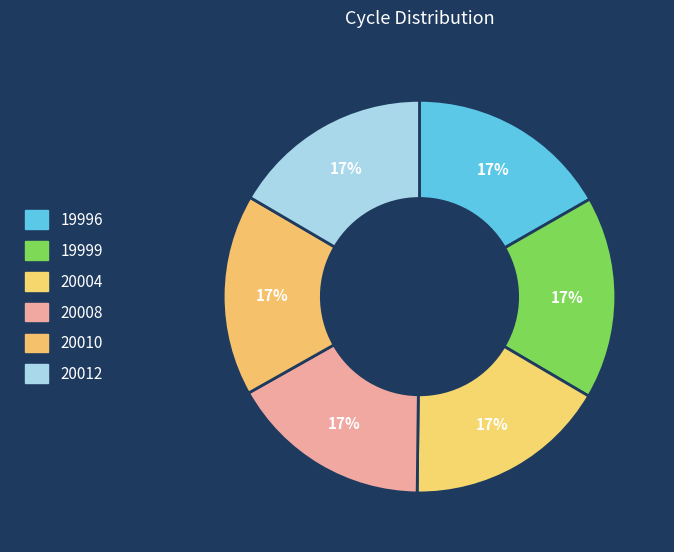

How many segments does this pie chart have?

6